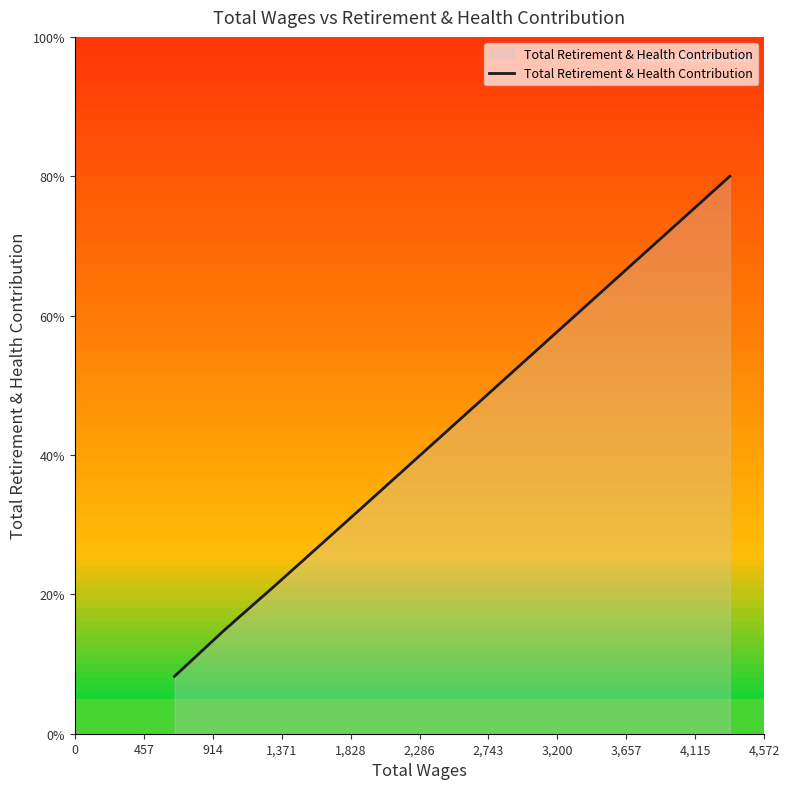

True or false: there are more than 0 points higher than both neighbors.

False